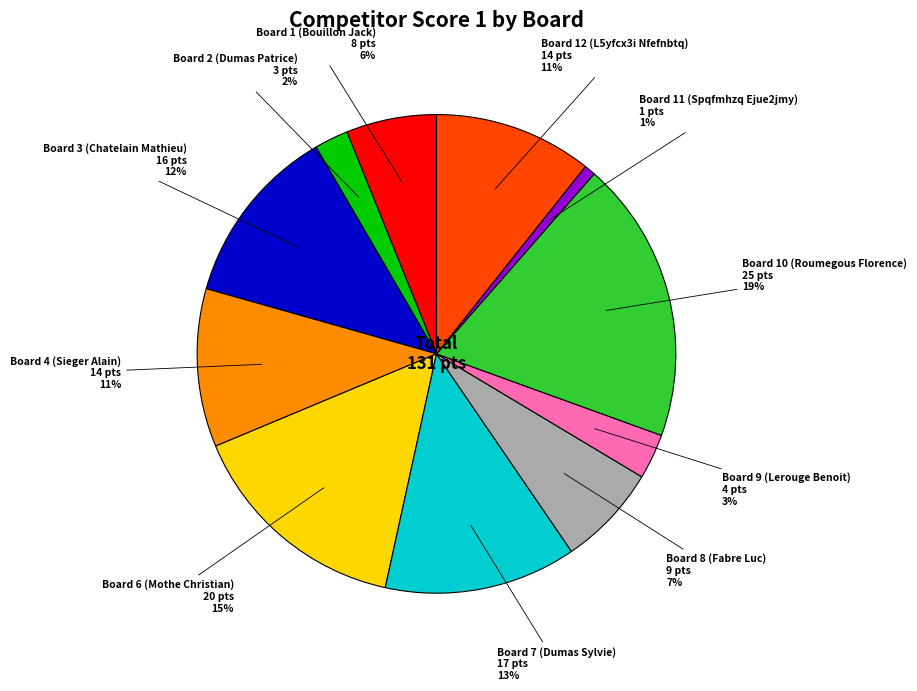

To the nearest percent, what is the difference between the largest and smallest slice percentages?

18%